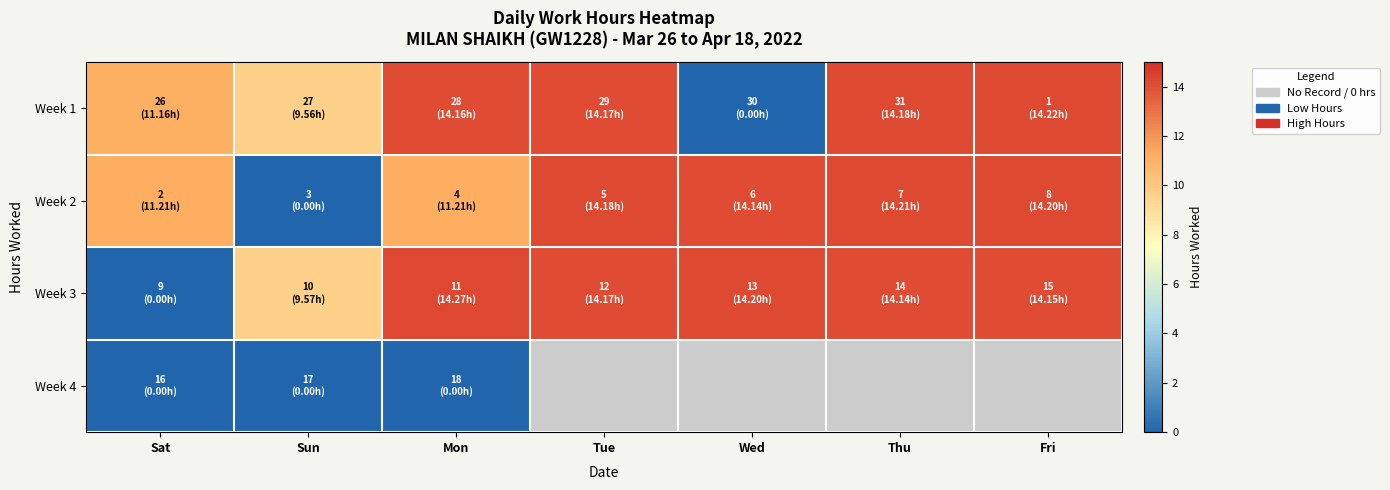

Count the number of categories in the chart.

7